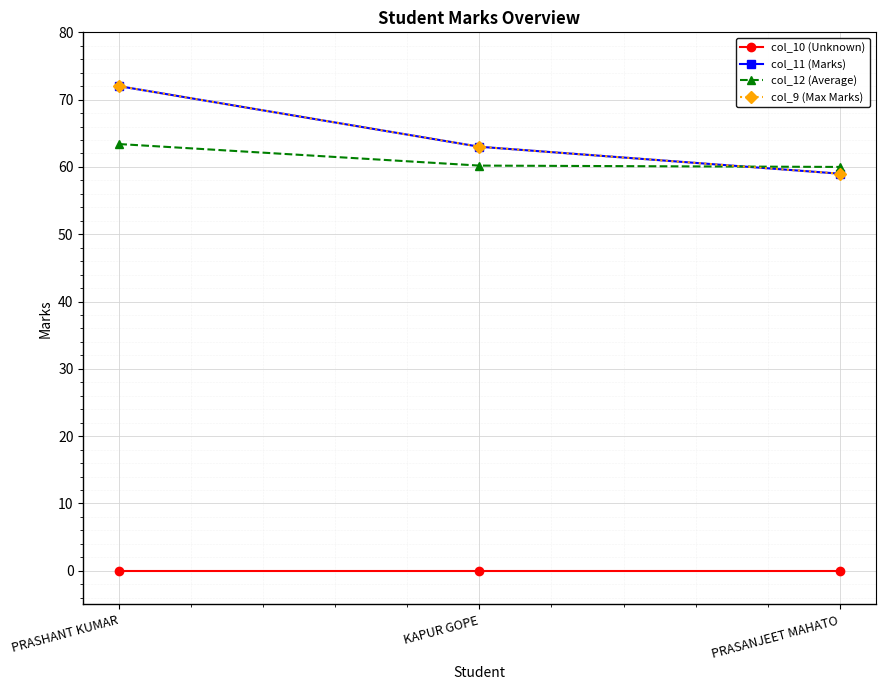

Does the chart have visible grid lines?

Yes